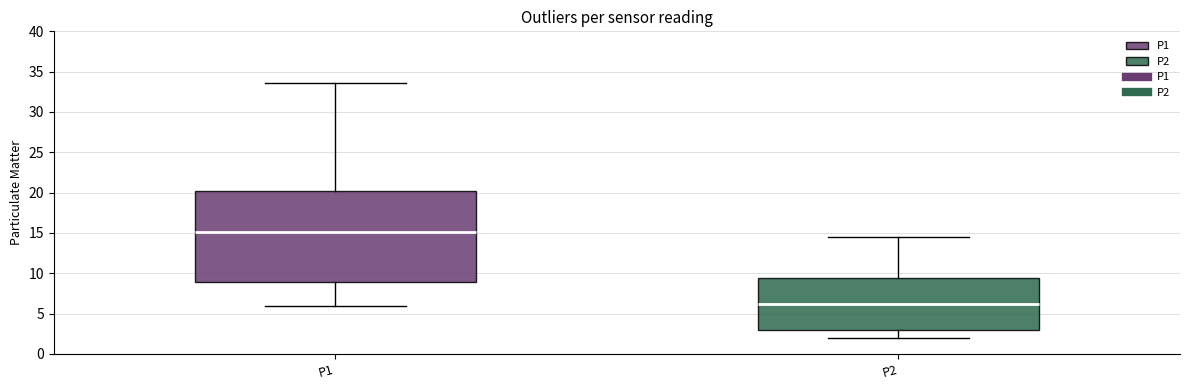

Which box's median line is the lowest?

P2